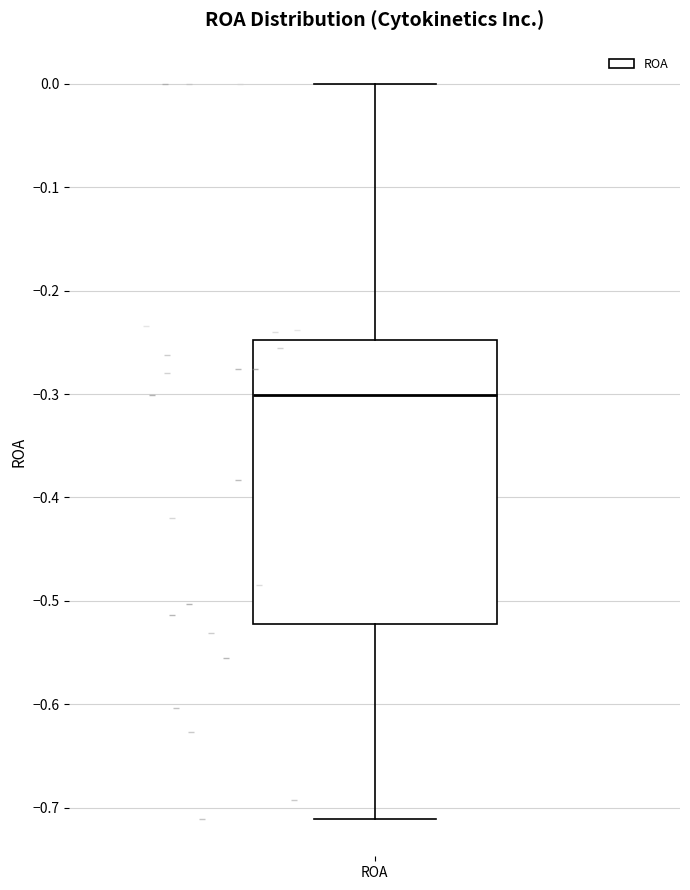

Where does the median line of the box for ROA sit on the y-axis? The values are not printed on the chart, so give them approximately, as read against the axis.

-0.30